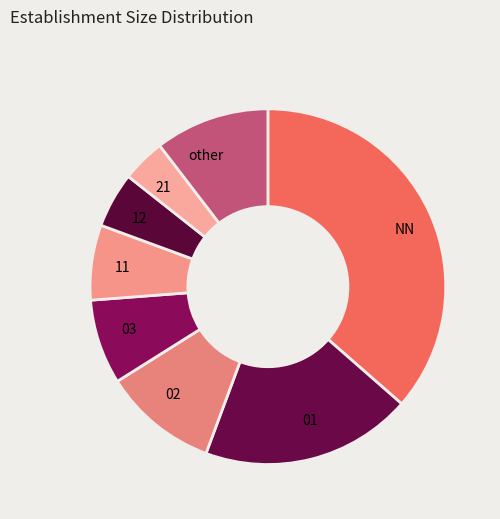

Which has a higher value, other or 12?

other